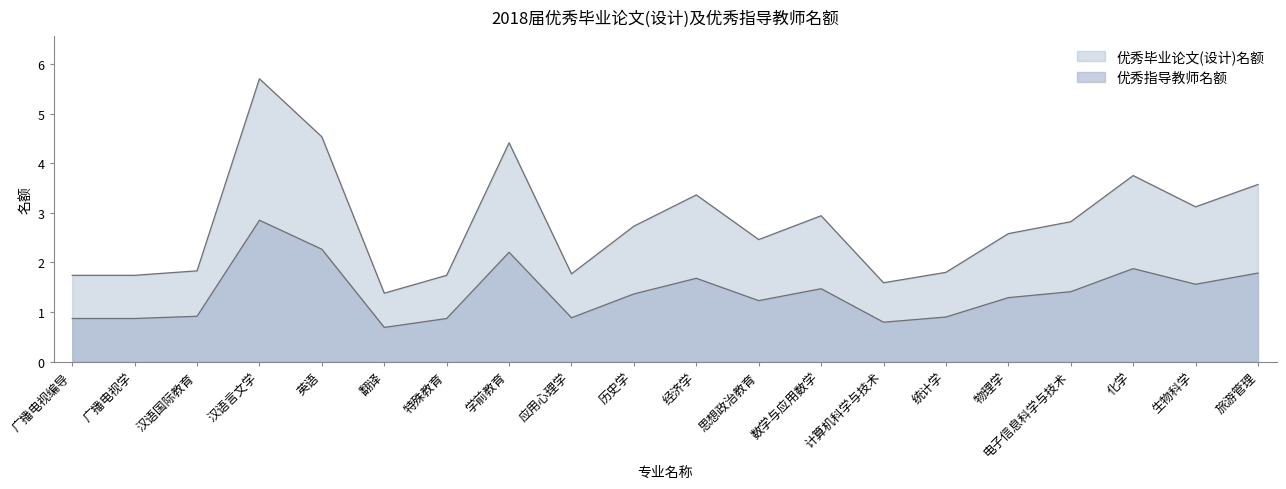

What is the difference between the highest and lowest values at 英语?

2.3